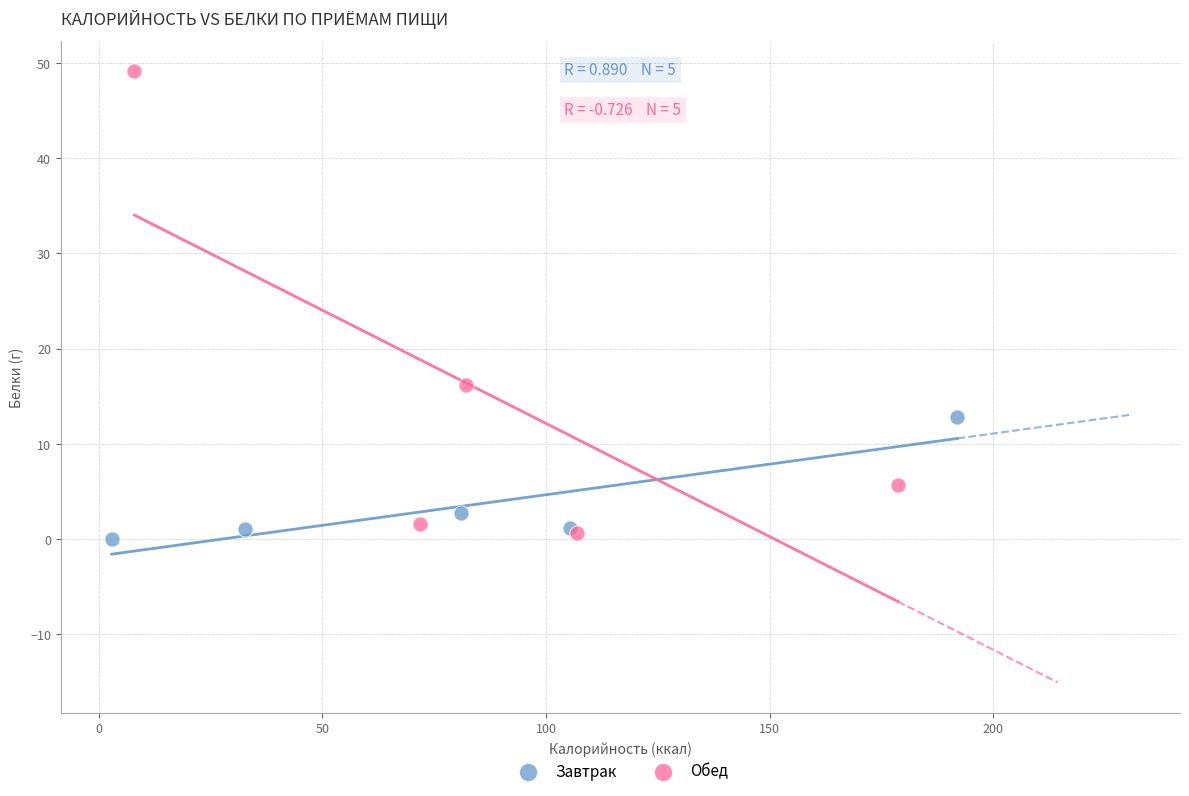

Which series reaches the maximum Y coordinate?

Обед